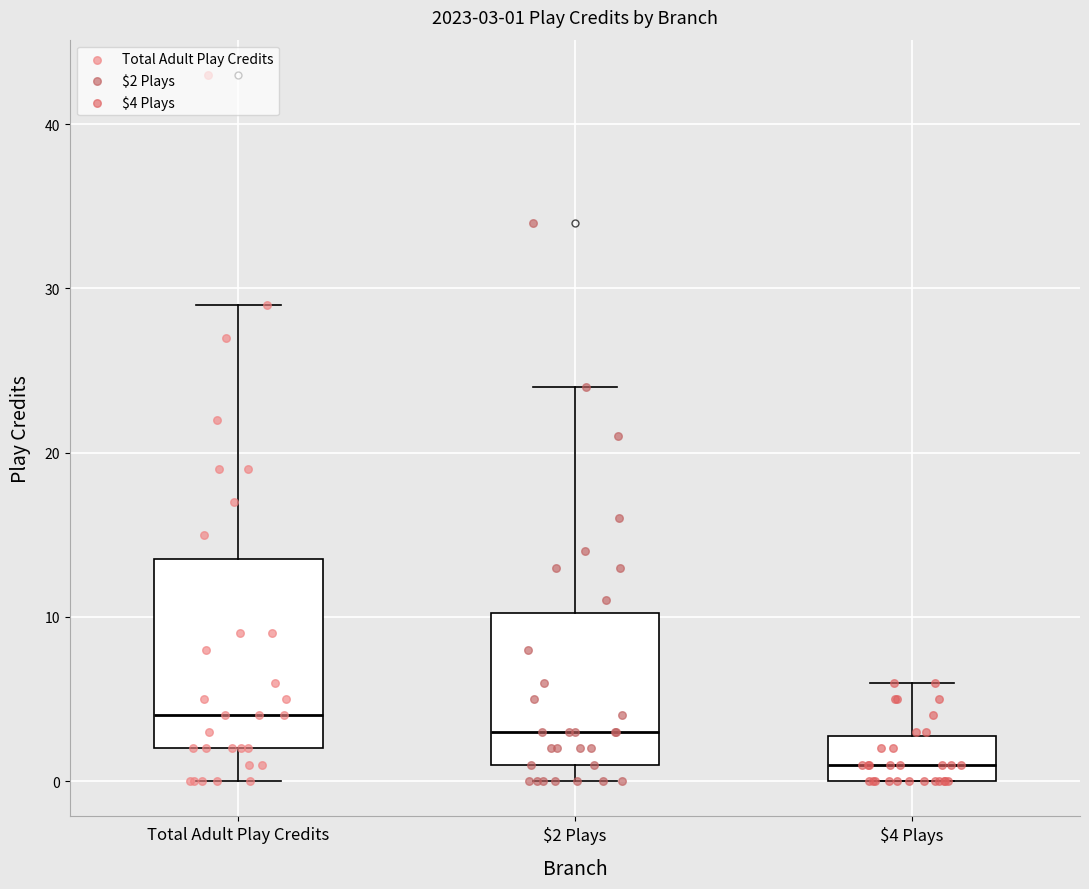

Which box is the tallest, from its lower edge to its upper edge?

Total Adult Play Credits